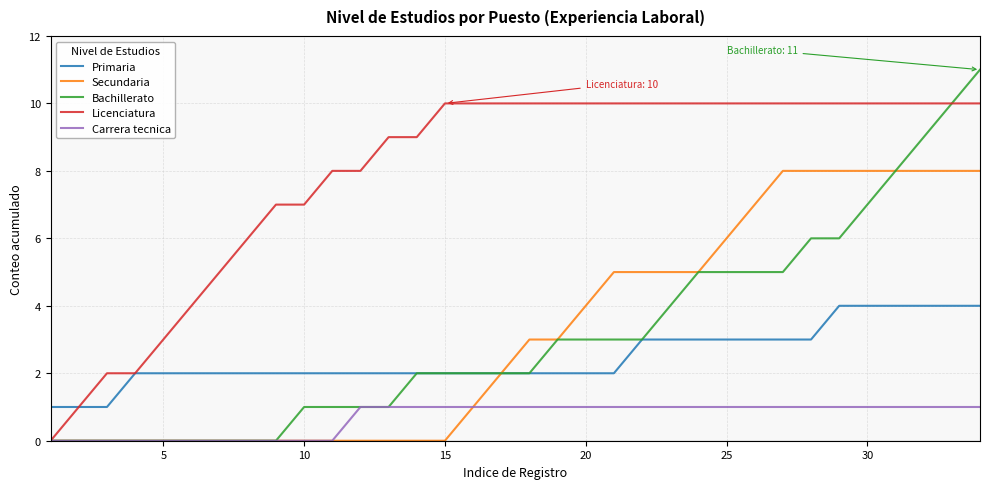

Which series has the largest total across all categories?

Licenciatura